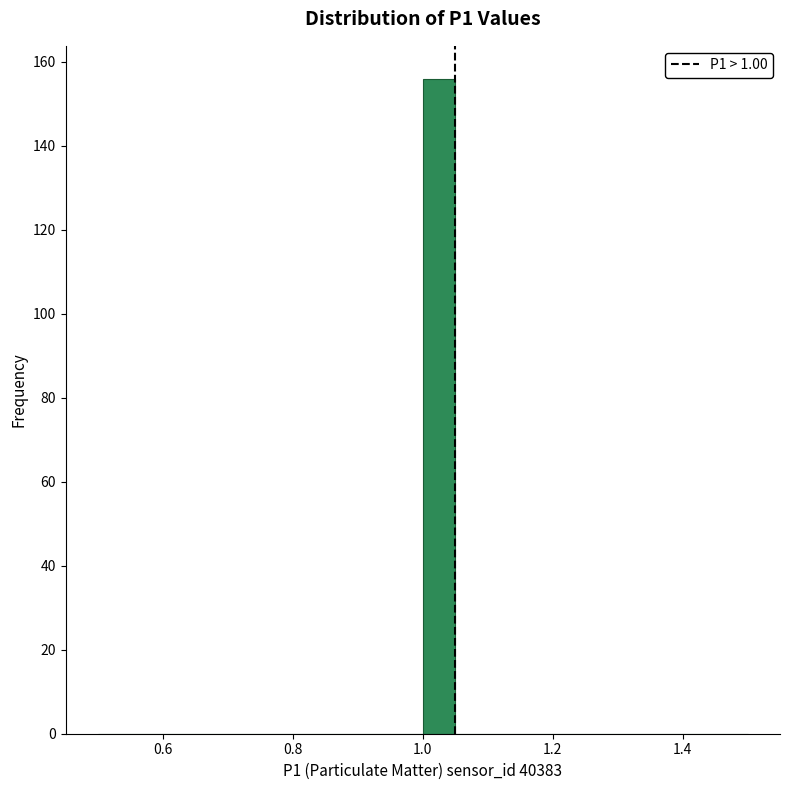

Around what value on the x-axis is the tallest bar? Give the approximate position of its centre, as read against the axis.

1.02